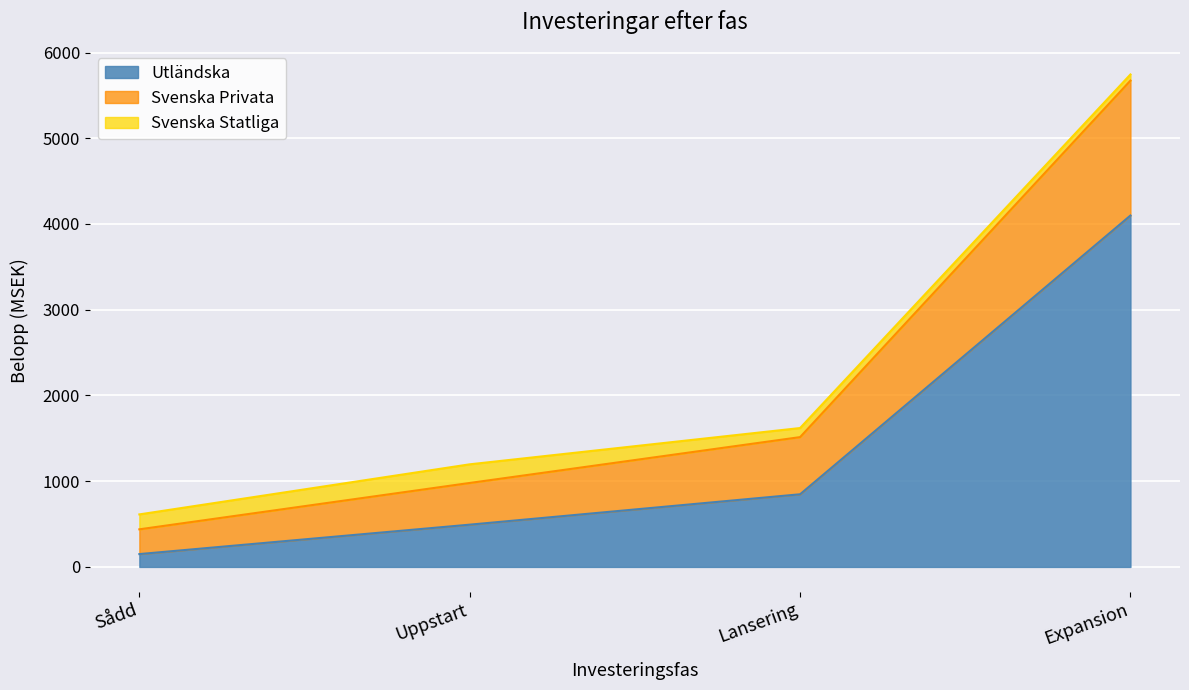

What is the sum of all Utländska values?

5588.9